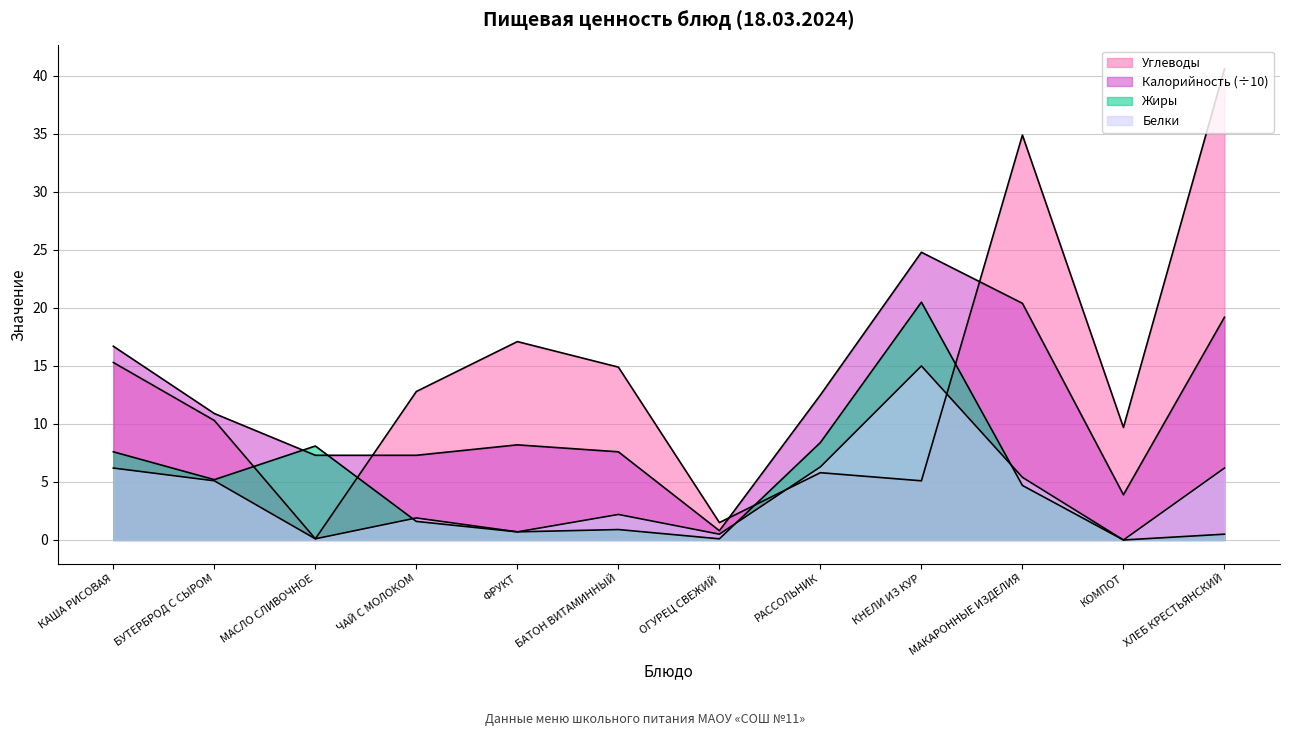

Rank the series at МАСЛО СЛИВОЧНОЕ from highest to lowest value.

Жиры, Калорийность, Белки, Углеводы